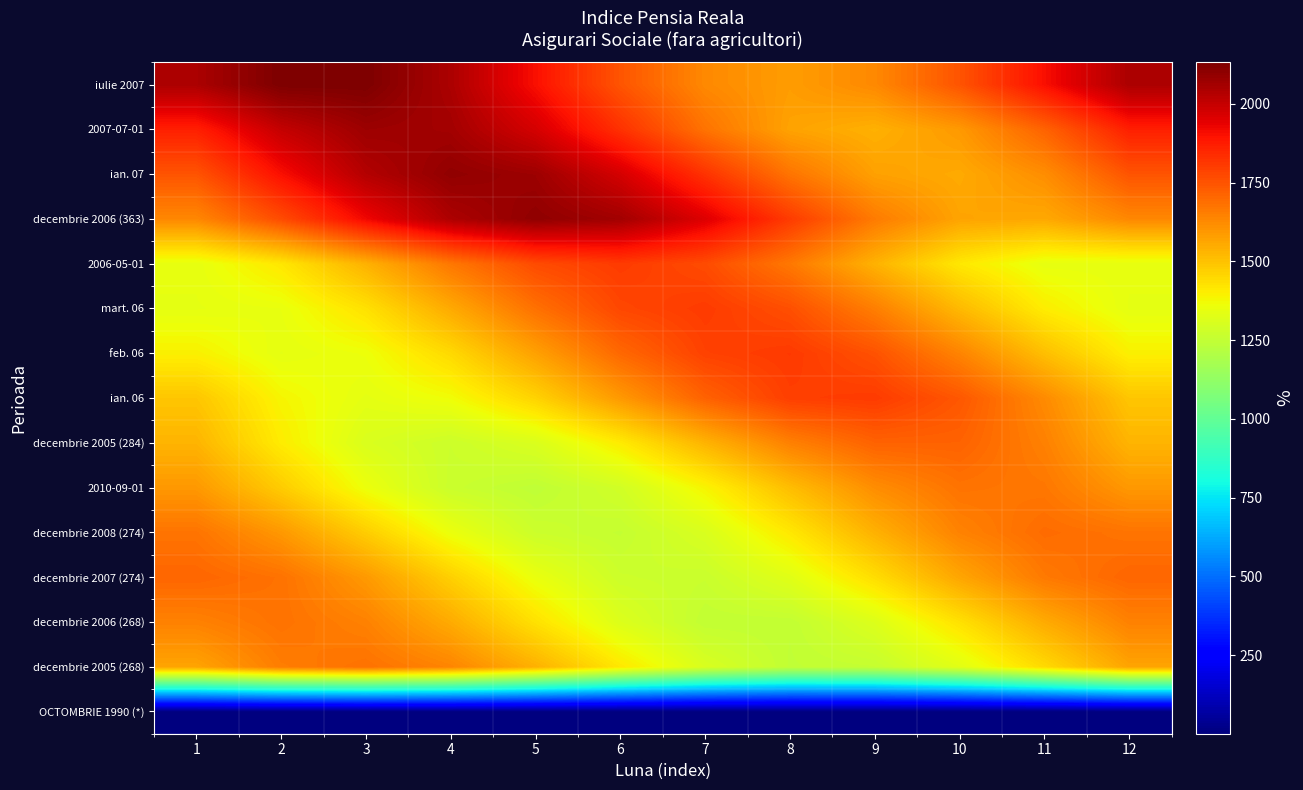

At which category is the sum across all series the highest?

3